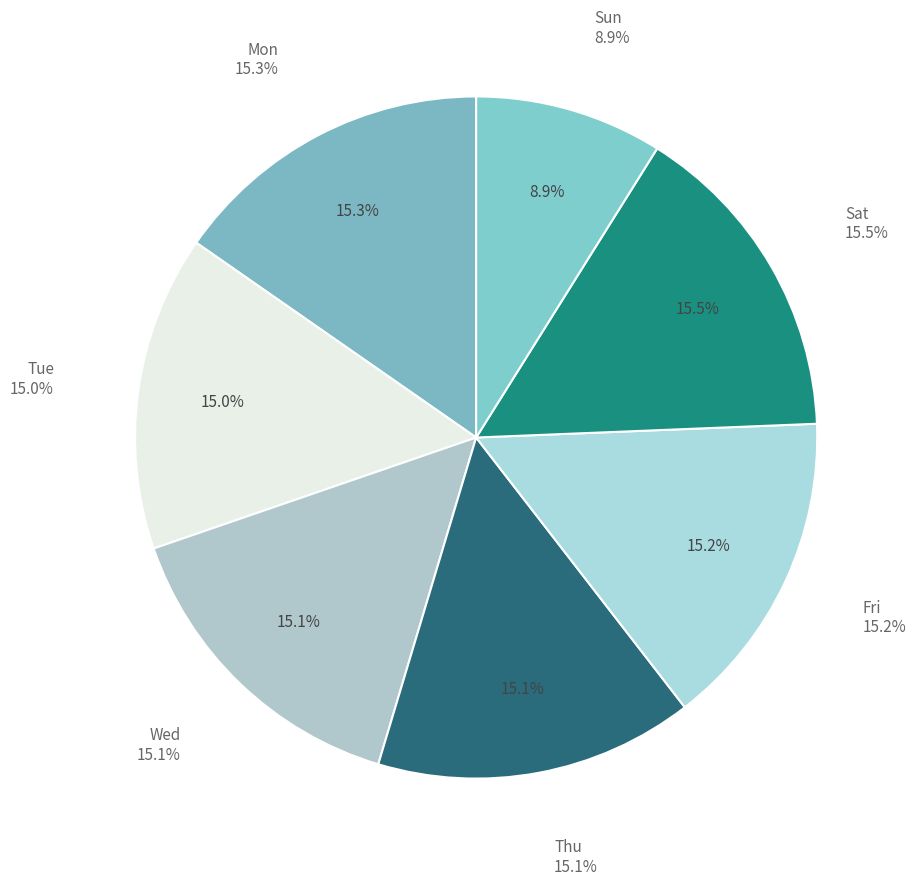

True or false: Thu accounts for 15% of the total.

True